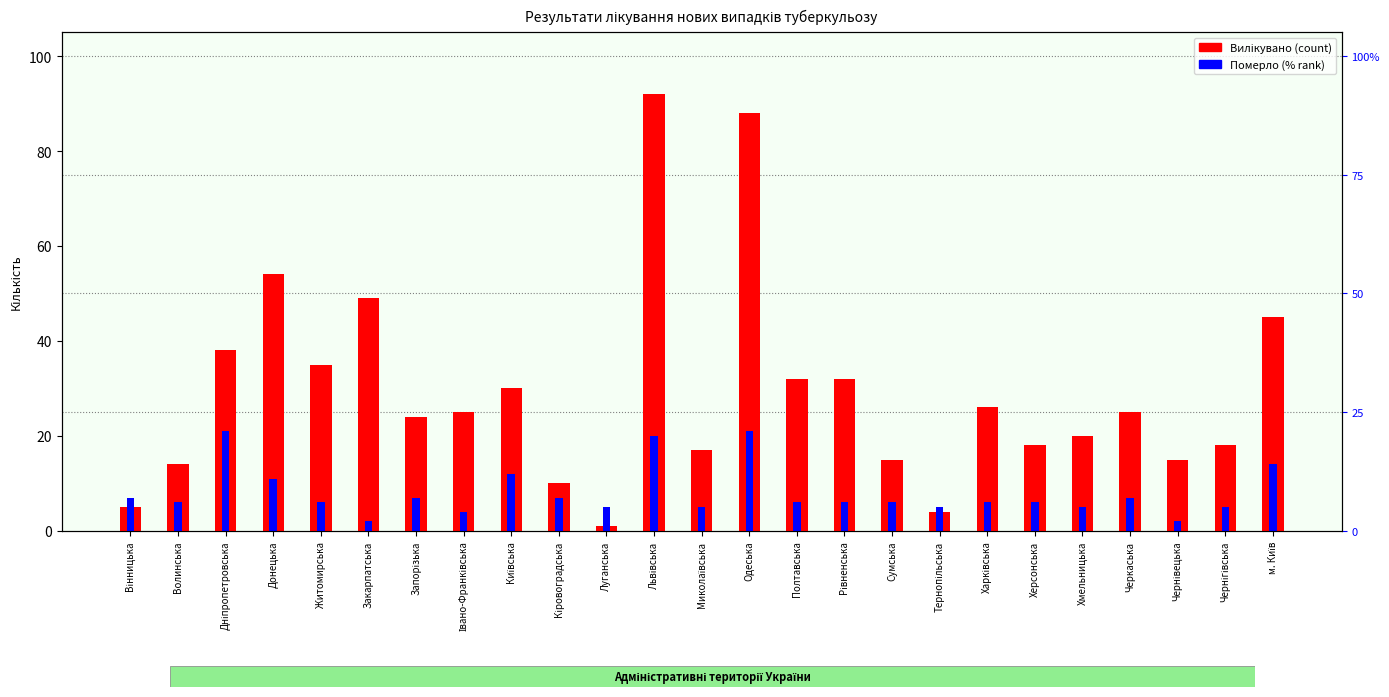

What position from the left is Волинська?

2